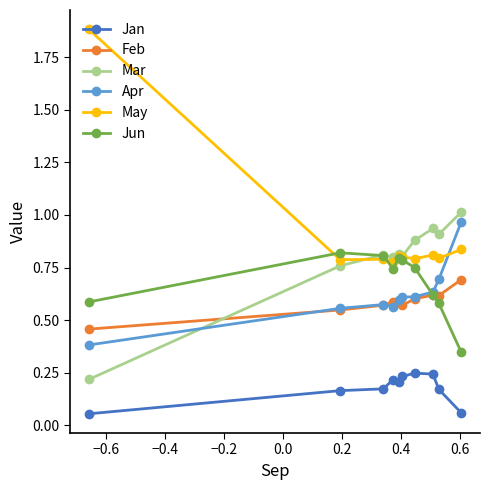

What is the greatest value displayed?

1.9